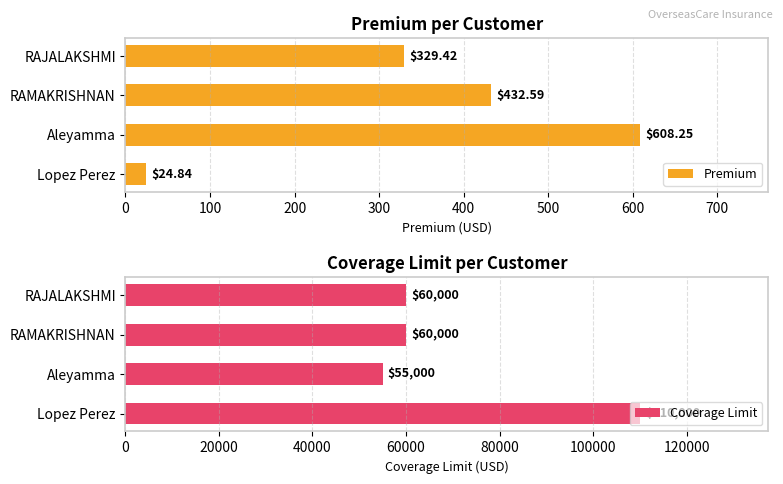

The value of Coverage Limit at Aleyamma is 55000. True or false?

True